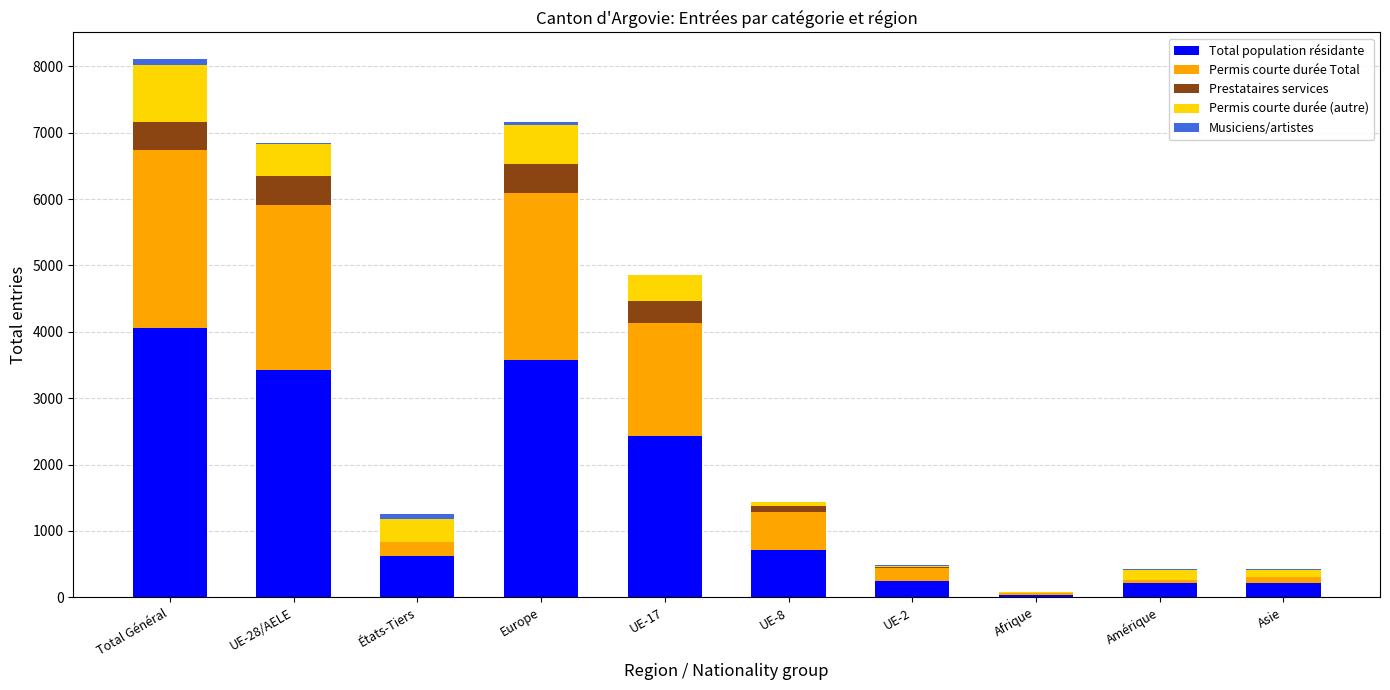

At which category is the sum across all series the highest?

Total Général